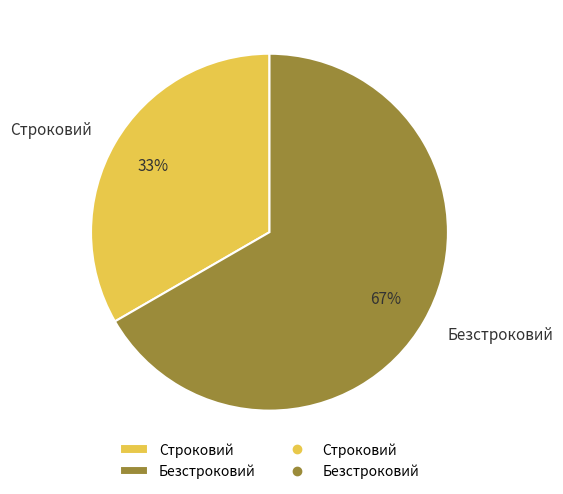

How many segments does this pie chart have?

2